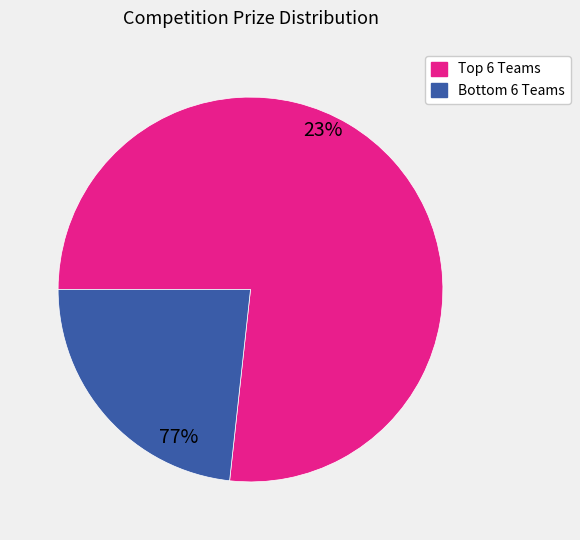

Is there any slice that represents more than half of the pie?

Yes